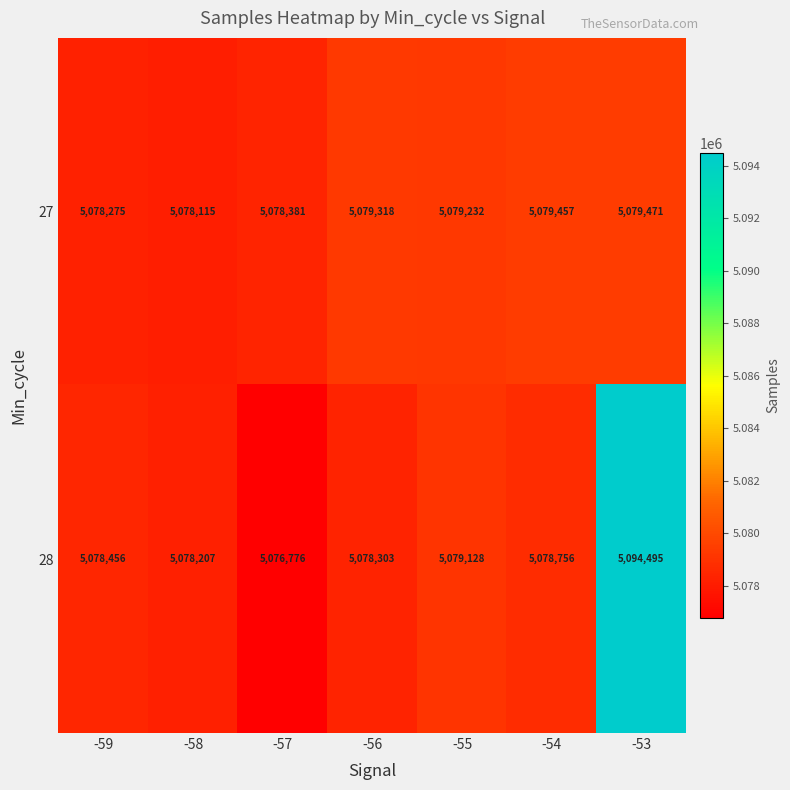

What is the sum of all 28 values?

35564121